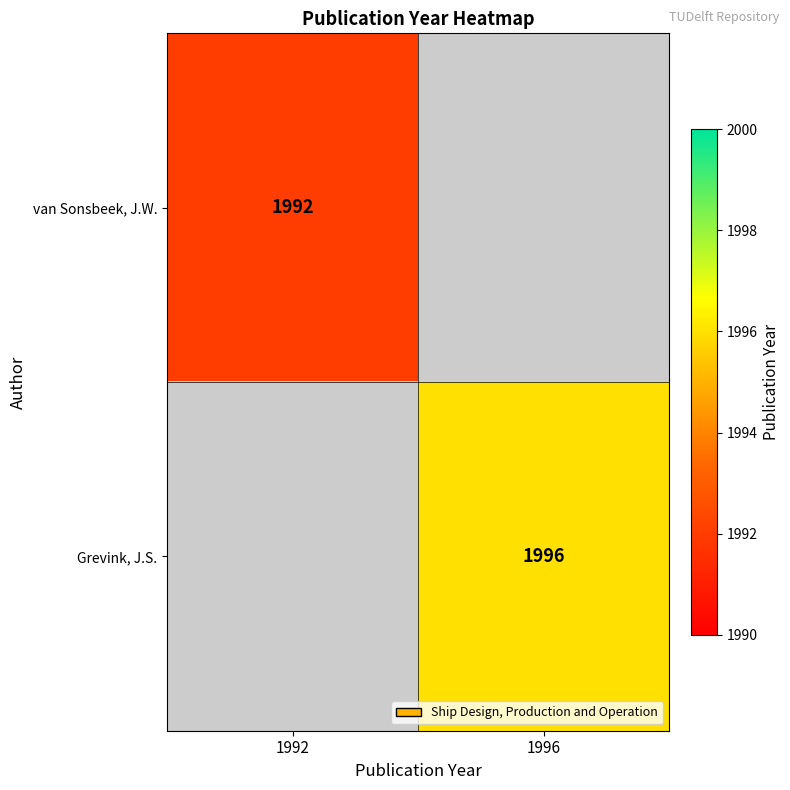

The value of Grevink, J.S. at 1996 is 1996. True or false?

True